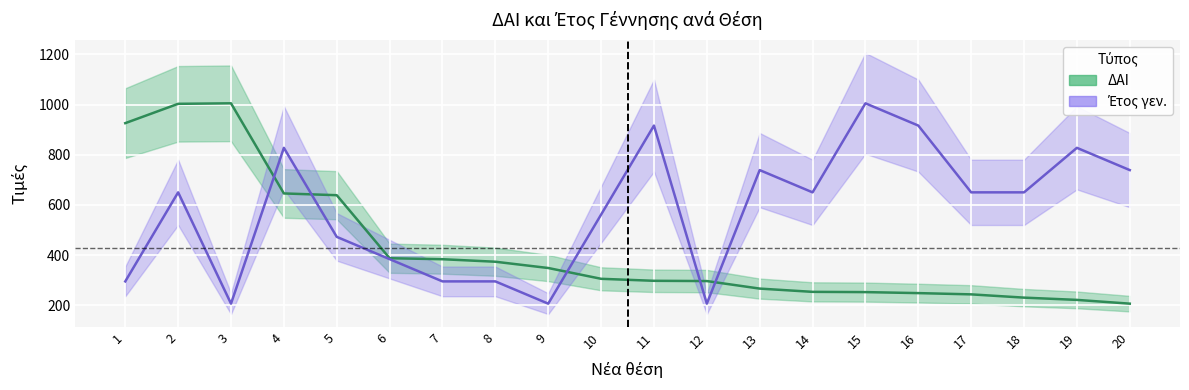

Where do Έτος γεν. and ΔΑΙ first cross each other?

3 and 4